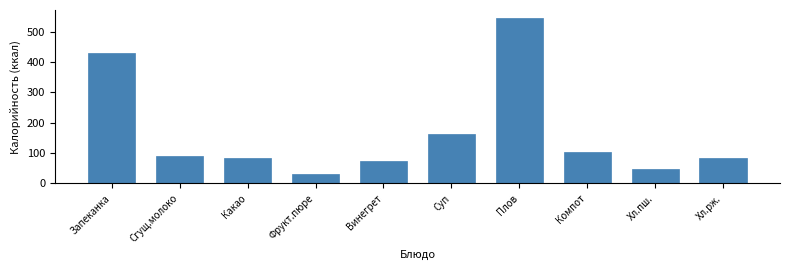

The chart shows a value of 46.8 at Хл.пш.. True or false?

True